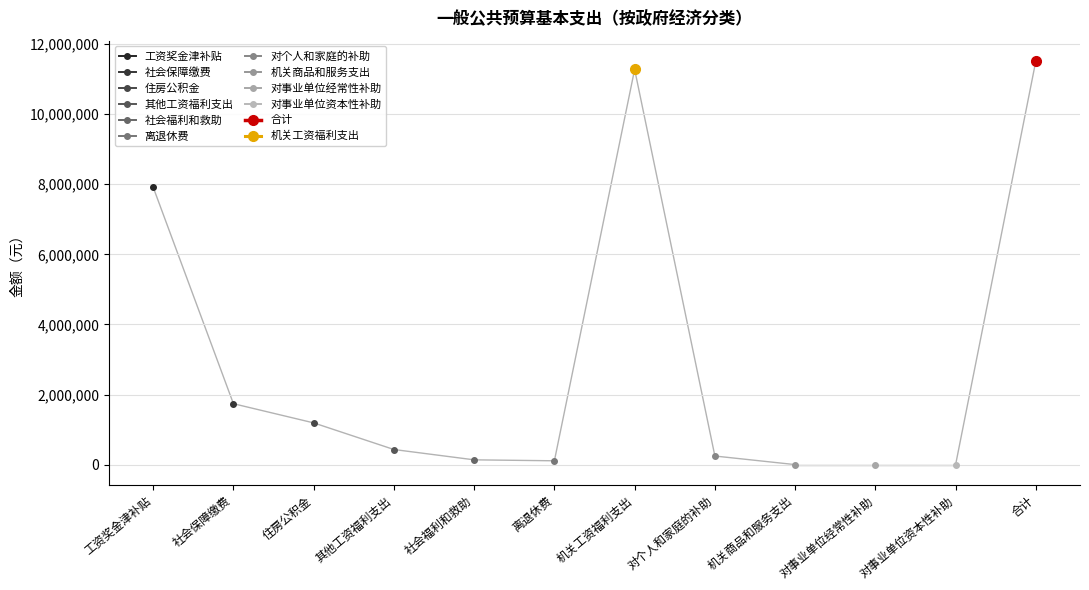

Which has a higher value, 工资奖金津补贴 or 机关商品和服务支出?

工资奖金津补贴